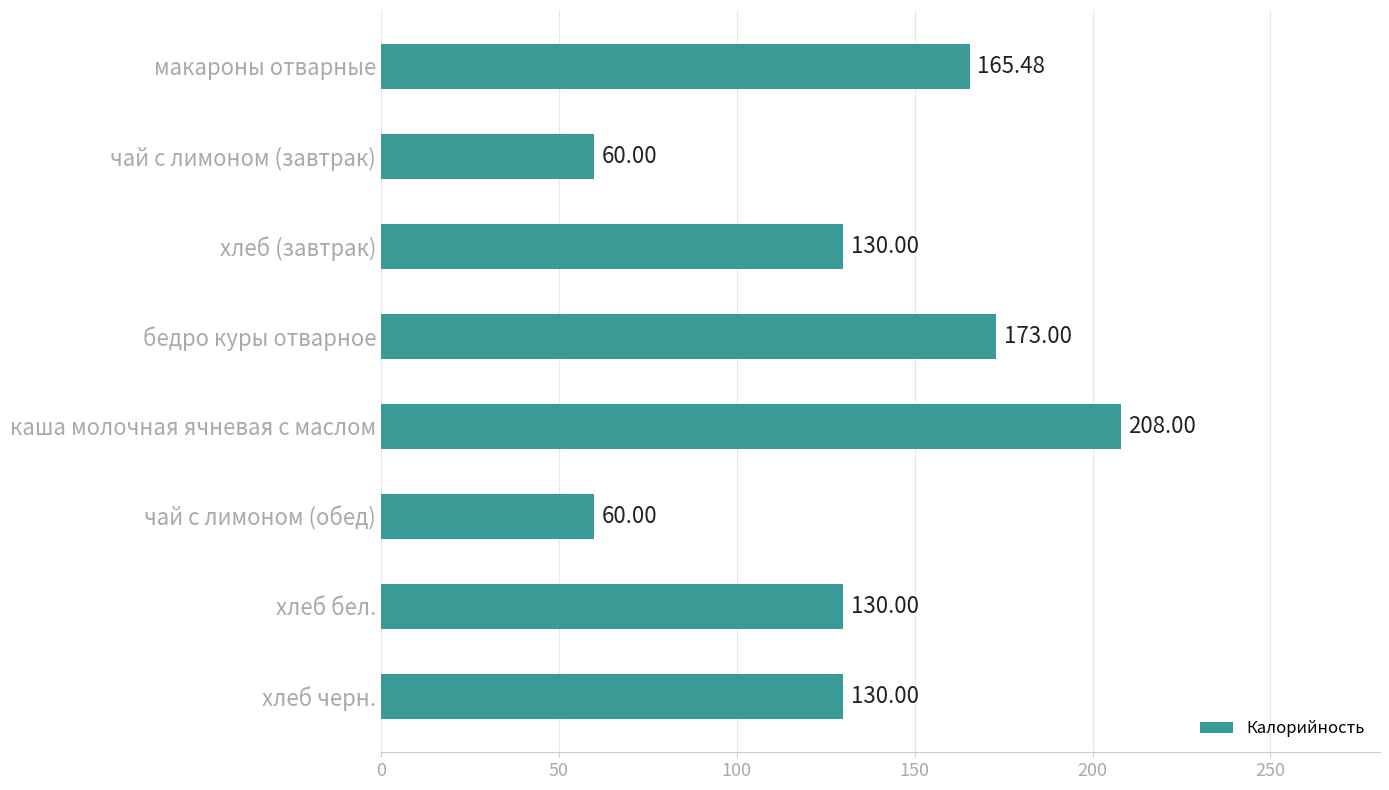

What is the greatest value displayed?

208.0